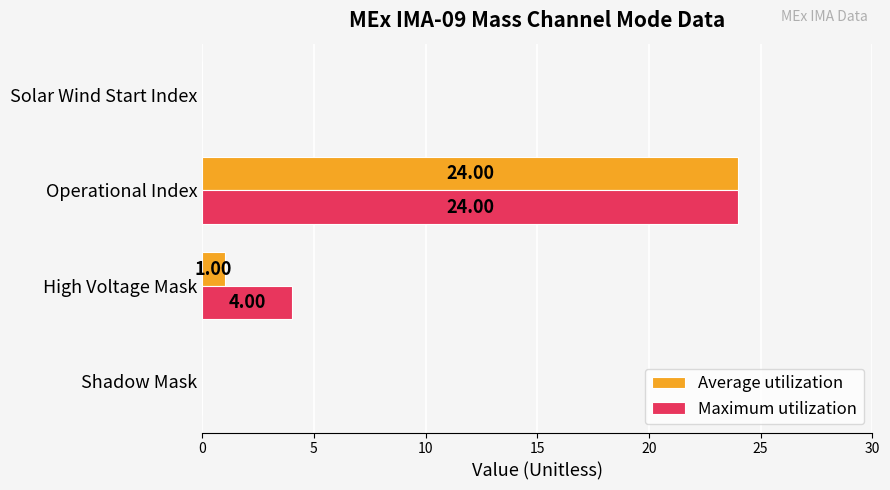

What is the sum of the Maximum utilization values at High Voltage Mask and Operational Index?

28